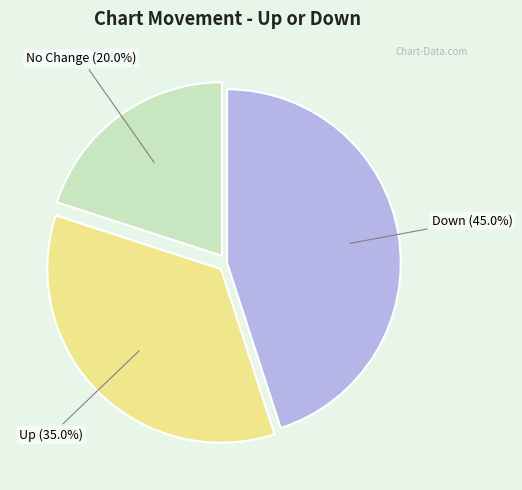

Rank the categories by value from highest to lowest.

Down, Up, No Change